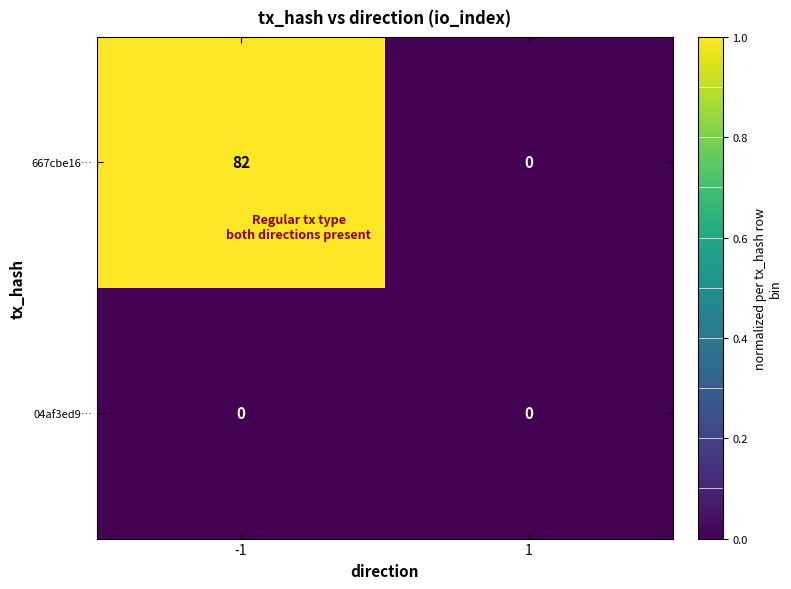

The 667cbe16… series shows 18 at -1. True or false?

False